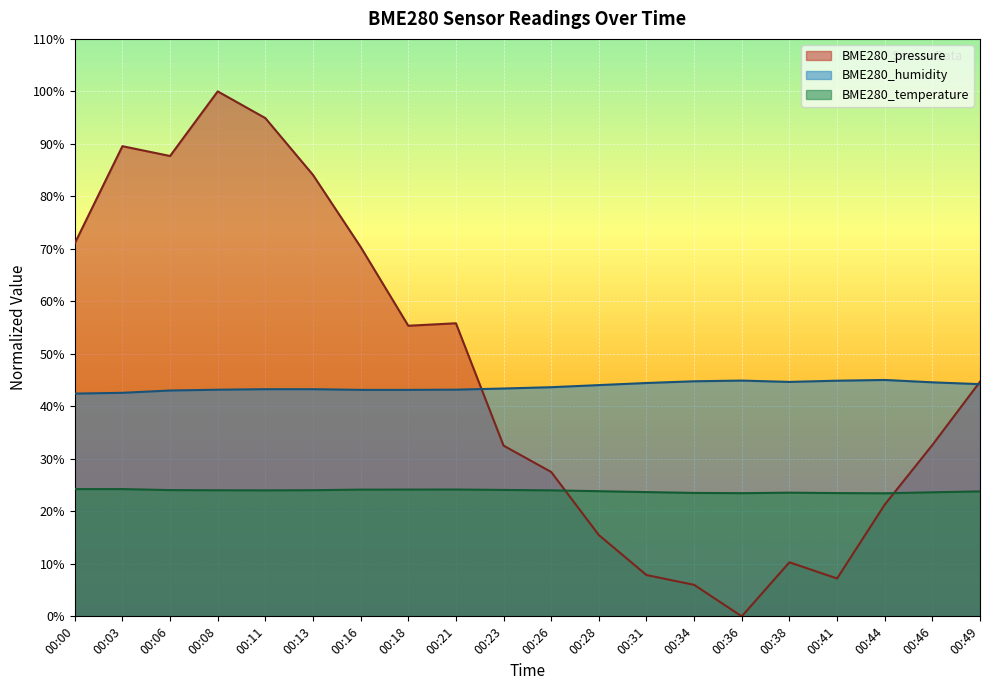

Rank the categories by BME280_humidity value from lowest to highest.

00:00, 00:03, 00:06, 00:16, 00:18, 00:08, 00:21, 00:11, 00:13, 00:23, 00:26, 00:28, 00:49, 00:31, 00:46, 00:38, 00:34, 00:41, 00:36, 00:44